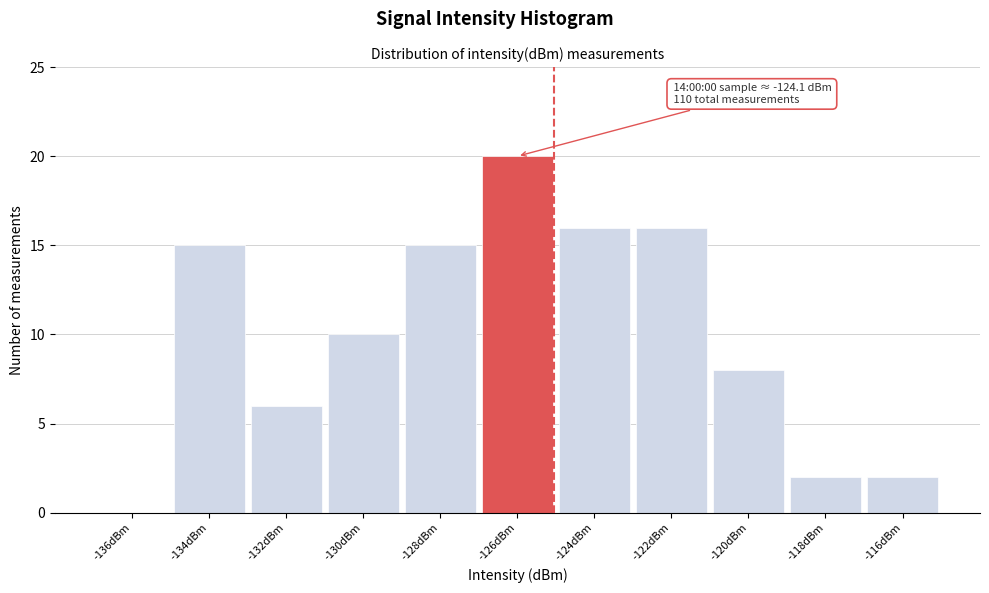

Reading left to right, list all the values displayed in this chart.

-136dBm=0	-134dBm=15	-132dBm=6	-130dBm=10	-128dBm=15	-126dBm=20	-124dBm=16	-122dBm=16	-120dBm=8	-118dBm=2	-116dBm=2